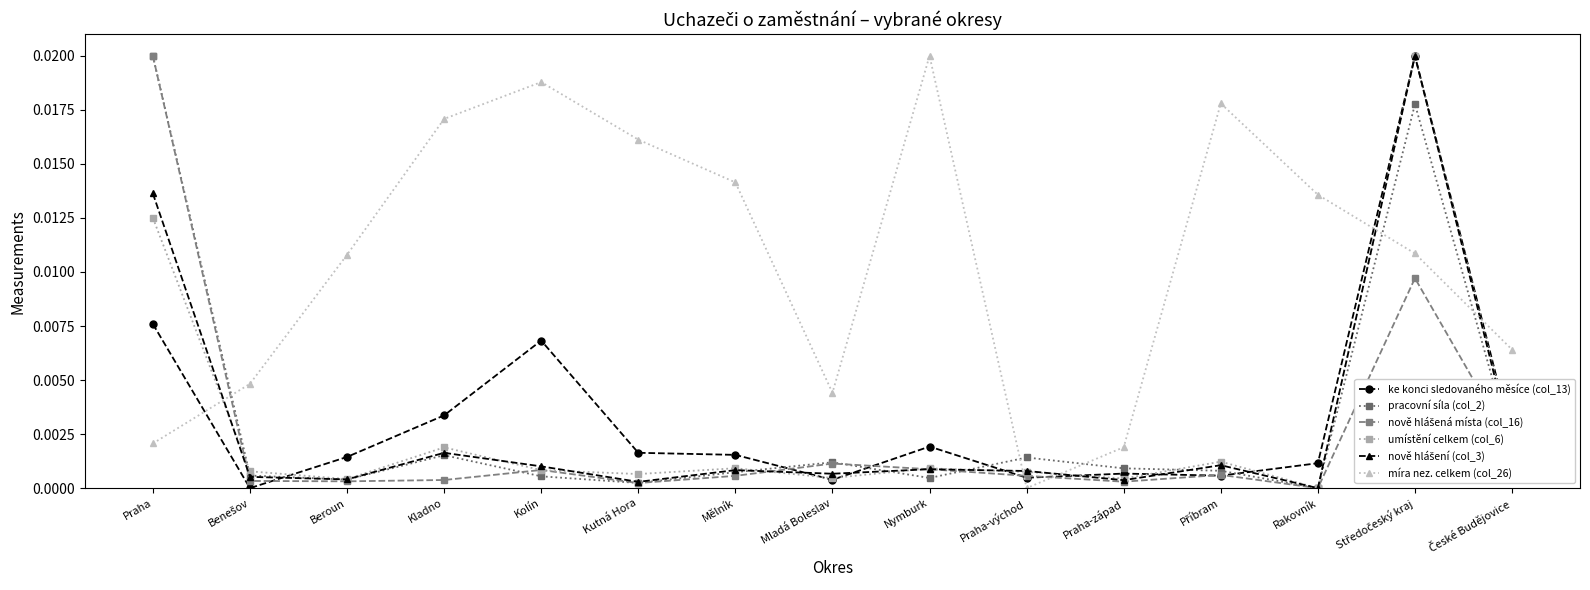

What is the label of the 8th point from the left?

Mladá Boleslav